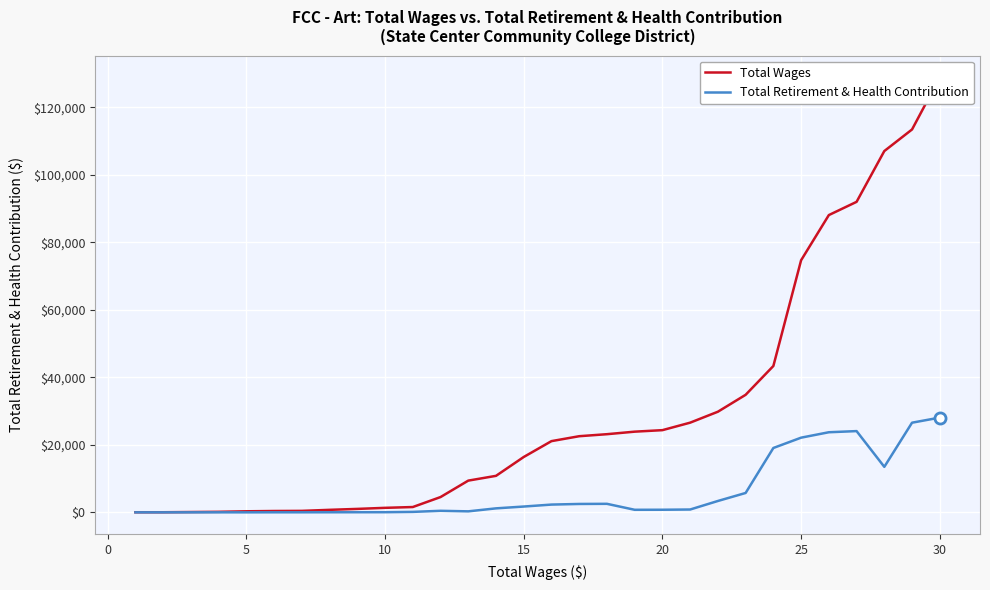

What are all the series names shown in the legend?

Total Wages, Total Retirement & Health Contribution